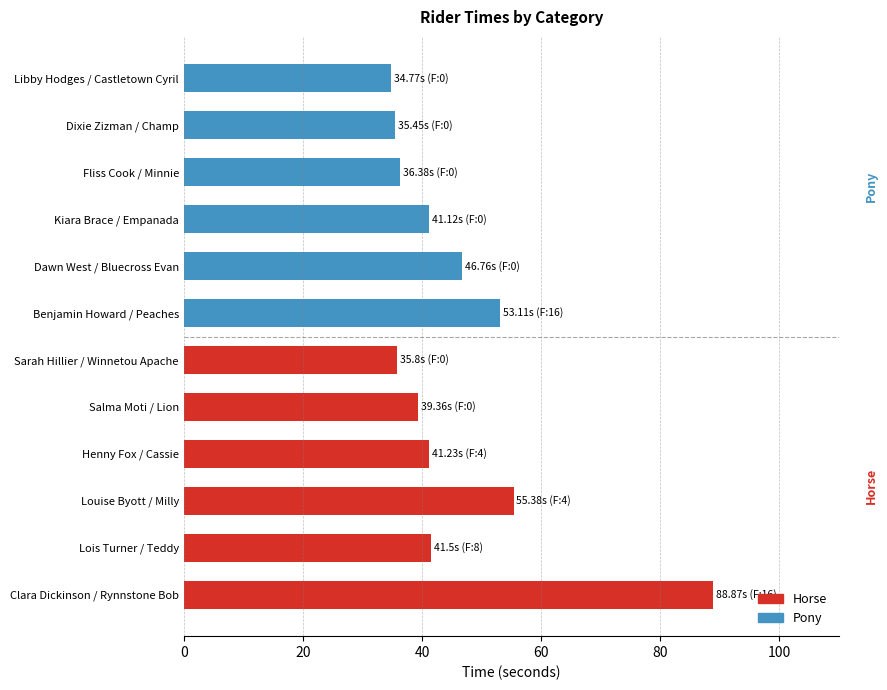

What is the difference between the maximum and minimum values?

54.1